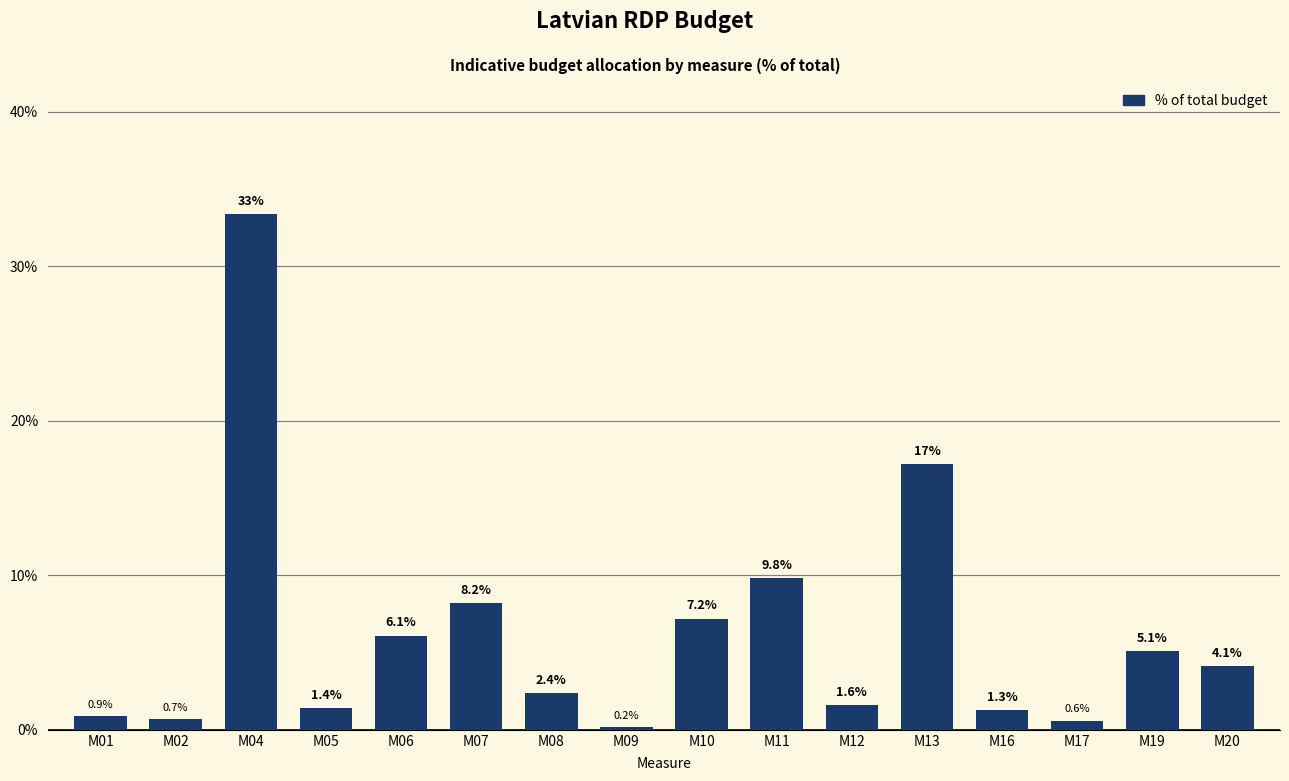

Reading left to right, transcribe all the data shown in this chart.

0.9	0.7	33.4	1.4	6.1	8.2	2.4	0.2	7.2	9.8	1.6	17.2	1.3	0.6	5.1	4.1